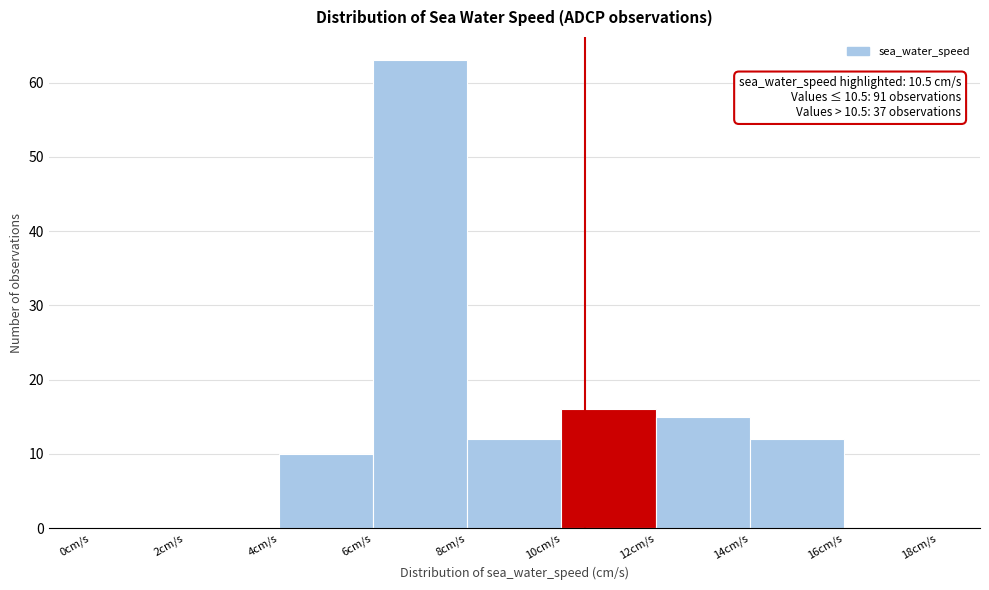

Over which range of the x-axis is the bar tallest?

6 to 8